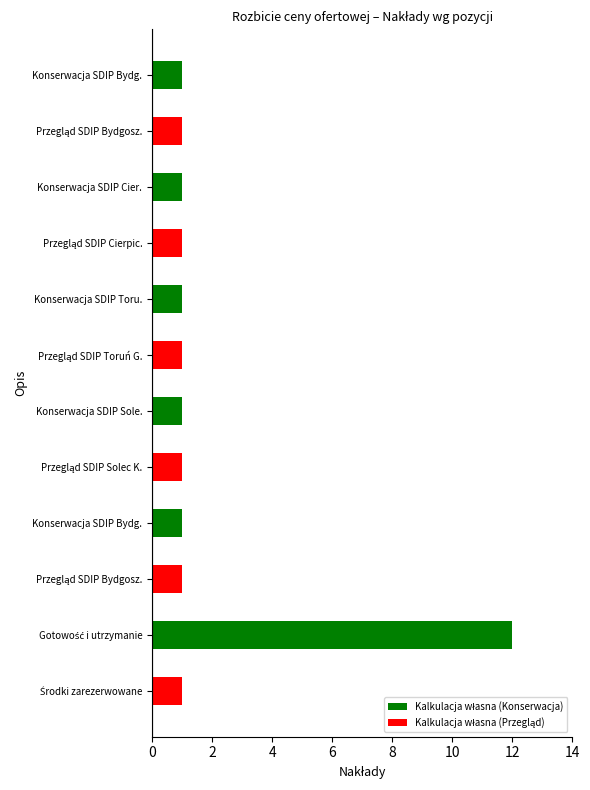

Which series has the largest total across all categories?

Kalkulacja własna (Konserwacja)